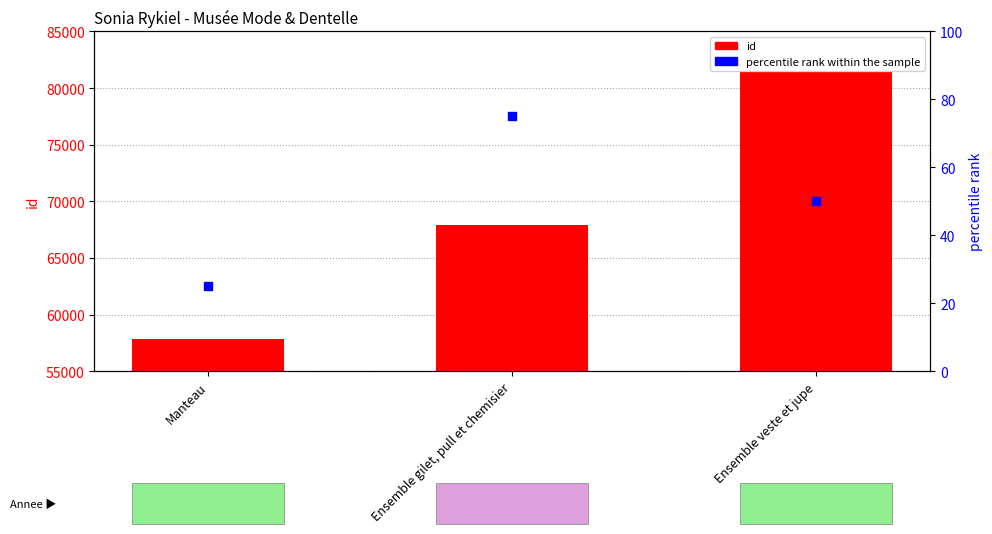

Which series contains the lowest Y value?

percentile rank within the sample